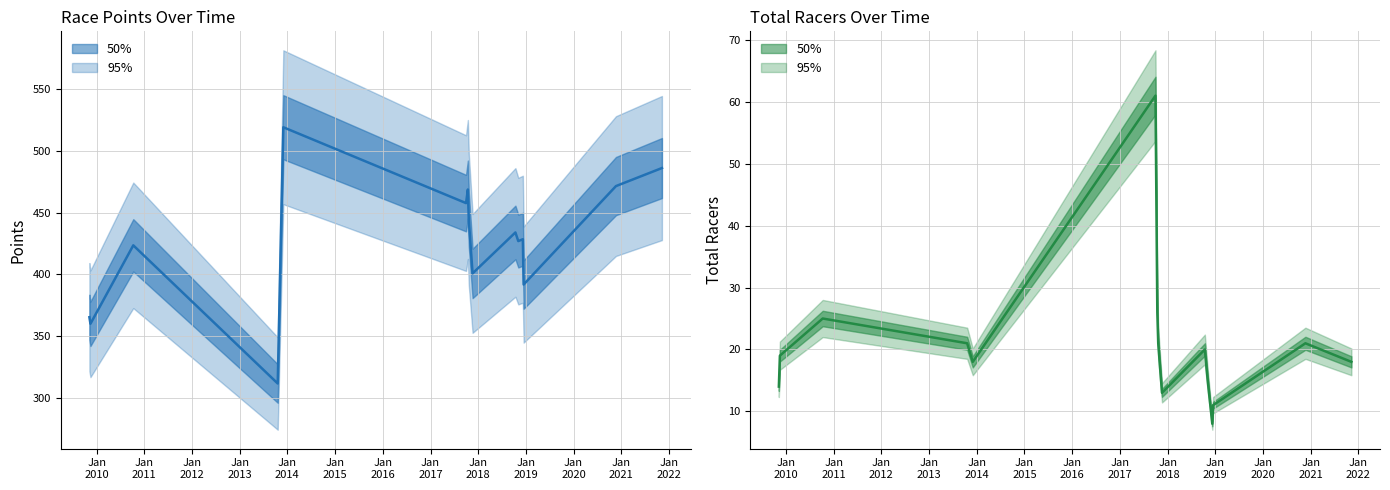

How many data points in Points are less than 428?

7